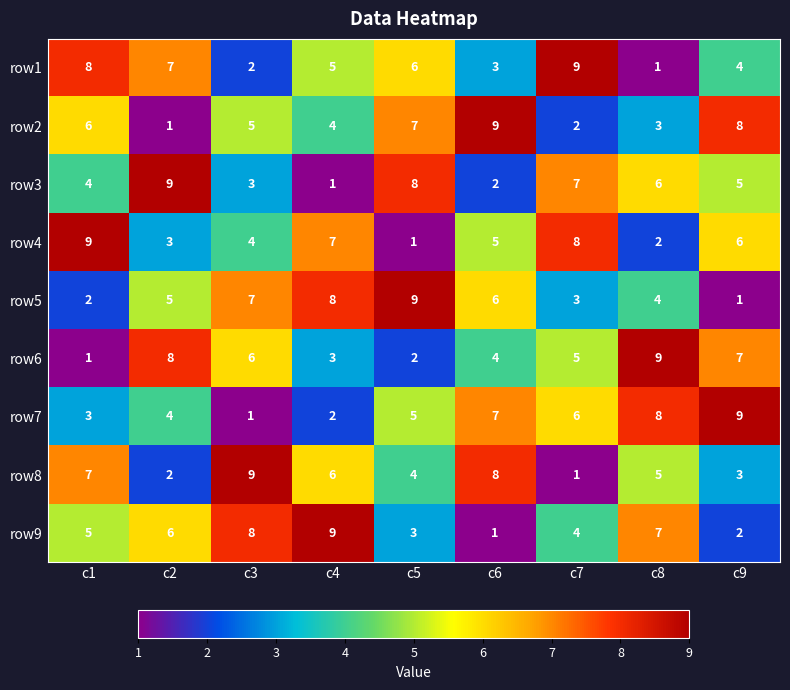

Count the number of data series in this chart.

9